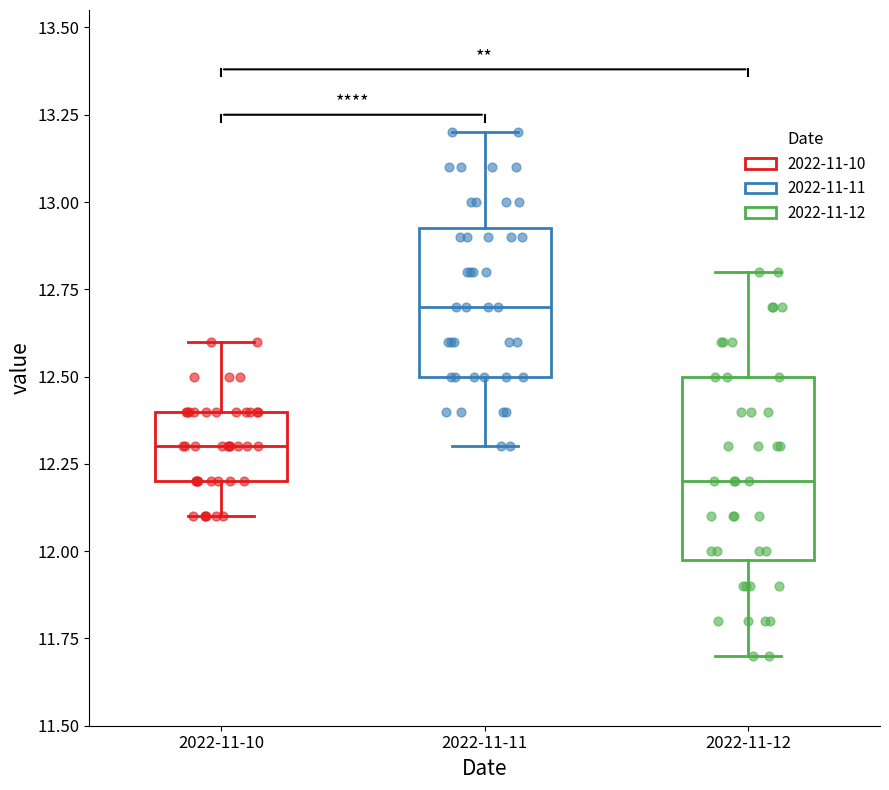

Which box is the tallest, from its lower edge to its upper edge?

2022-11-12